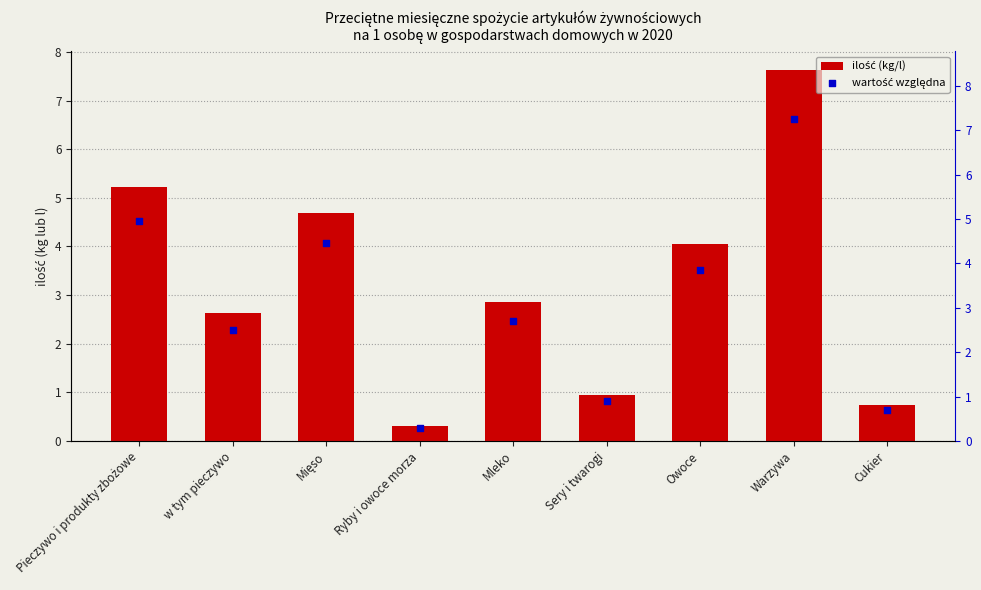

At which category is the sum across all series the highest?

Warzywa